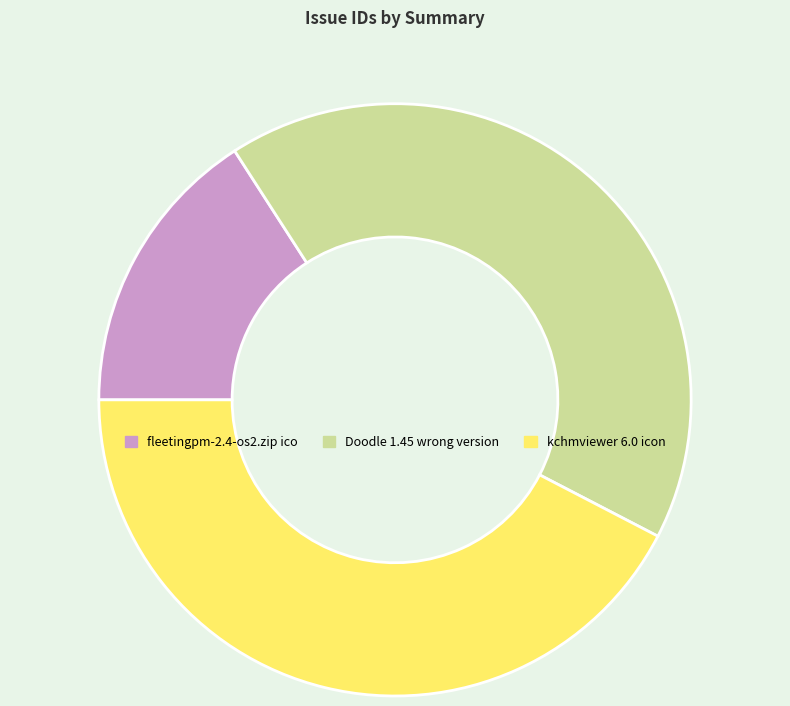

Is the sum of fleetingpm-2.4-os2.zip ico and kchmviewer 6.0 icon greater than half?

Yes